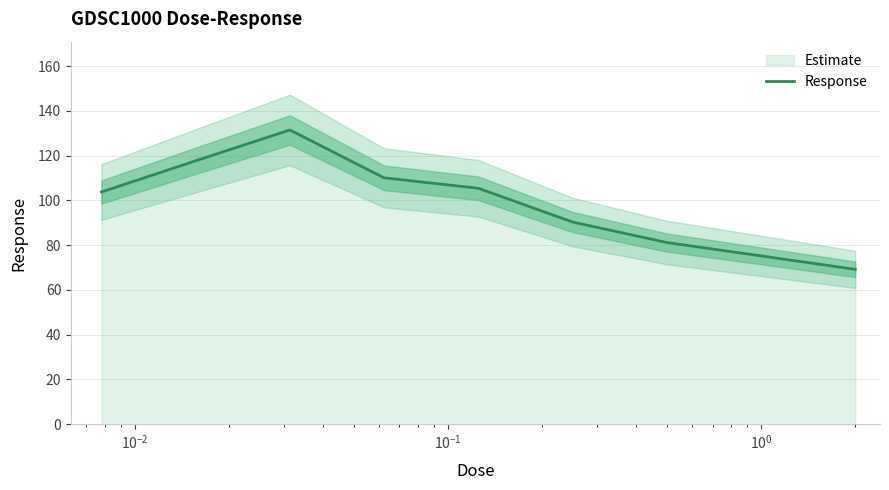

What is the smallest value displayed?

69.2